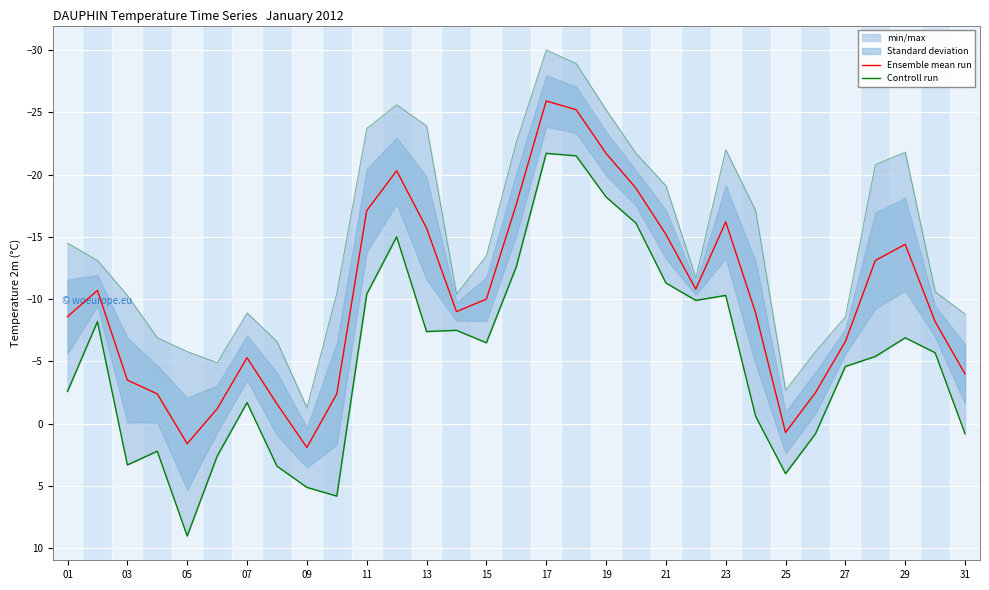

True or false: Ensemble mean run and Controll run intersect in this chart.

False